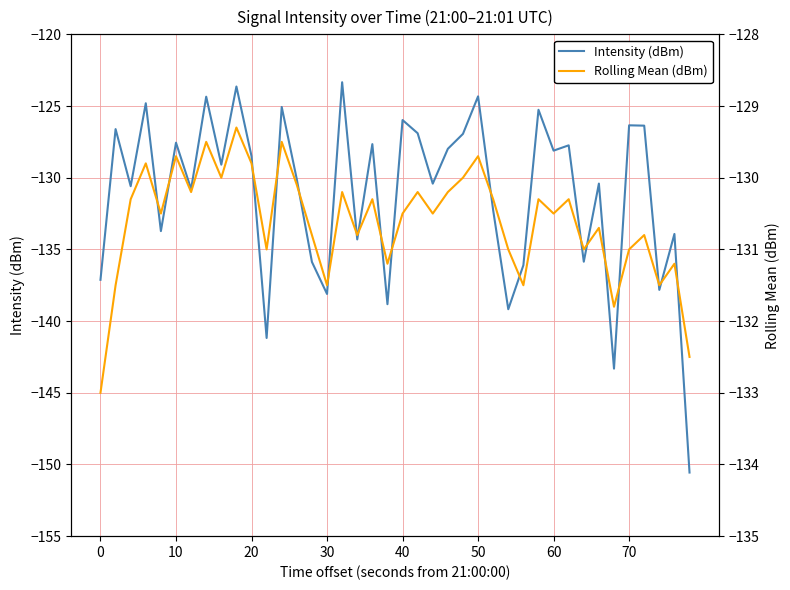

What is the difference between the second highest and second lowest values in the Intensity (dBm) series?

19.7